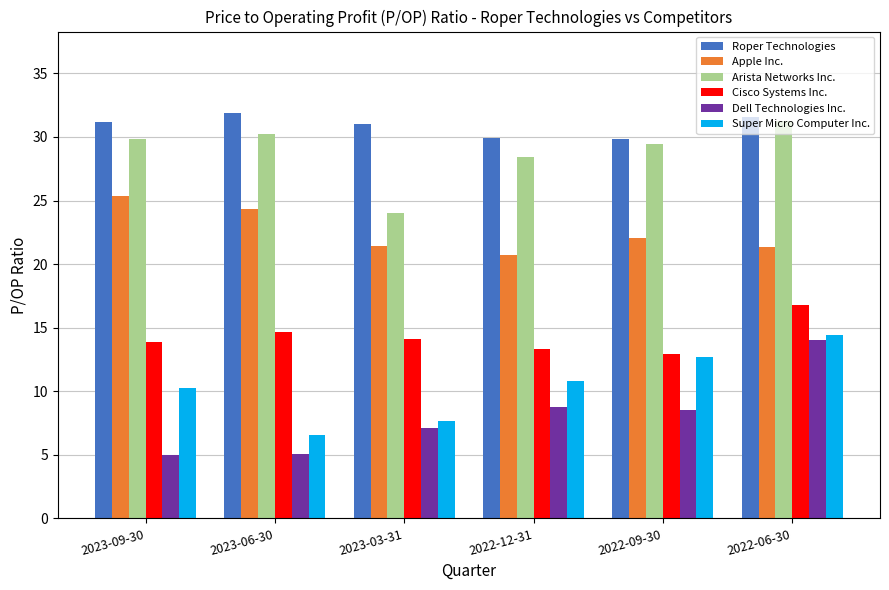

Which series has the largest range (max minus min)?

Dell Technologies Inc.